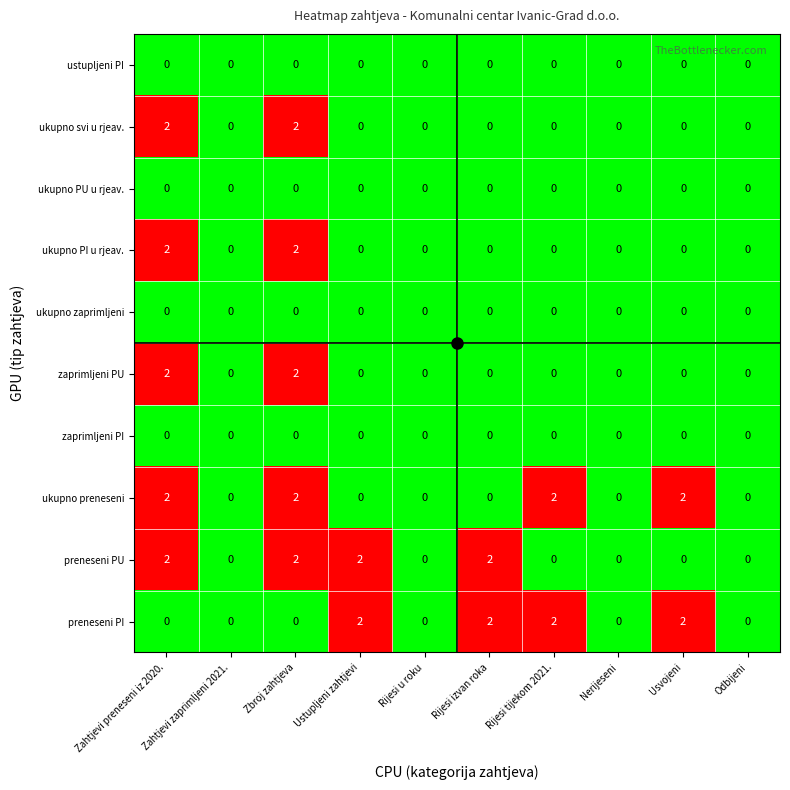

At how many categories does at least one series exceed 1?

6